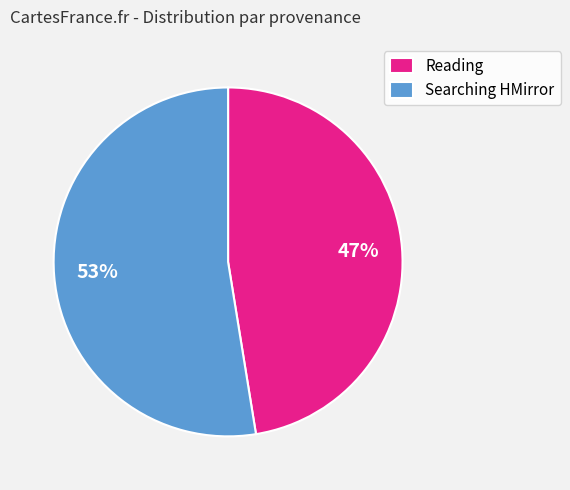

Is Reading the majority of the pie?

No